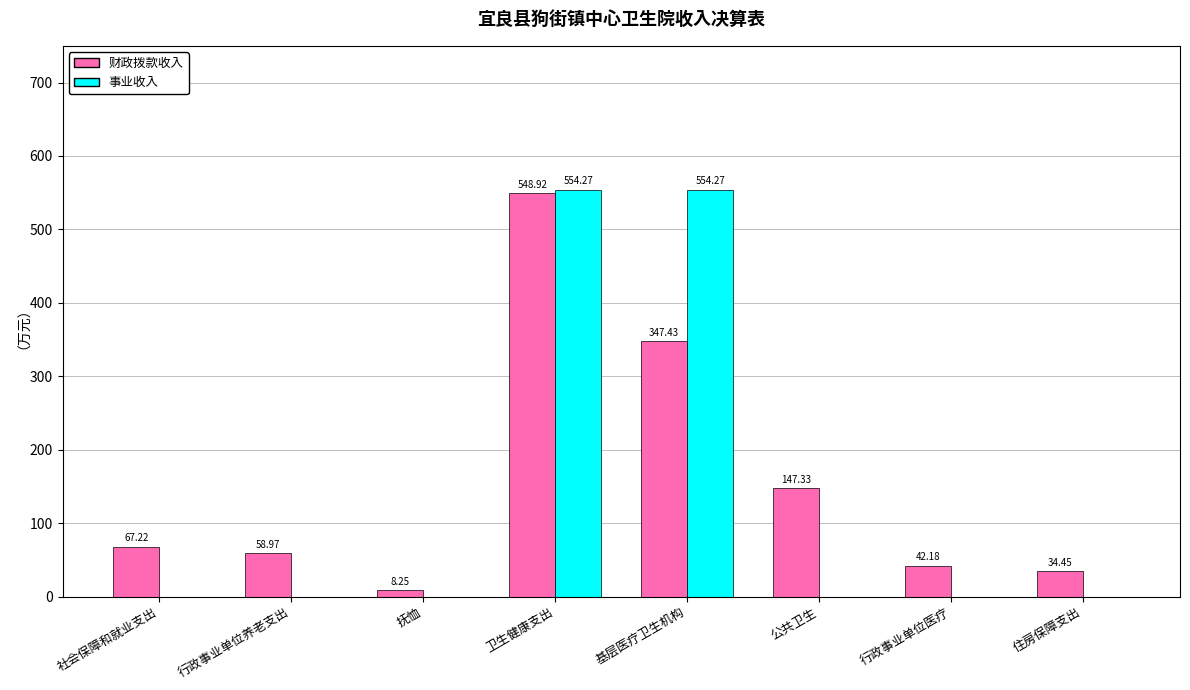

Is the value of 财政拨款收入 at 行政事业单位养老支出 greater than the value of 事业收入 at 住房保障支出?

Yes